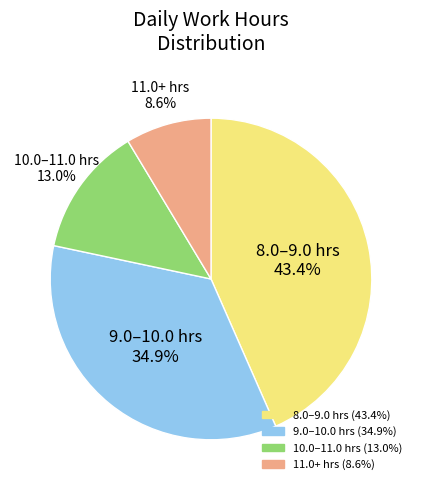

Which category has the biggest portion of the pie?

8.0–9.0 hrs